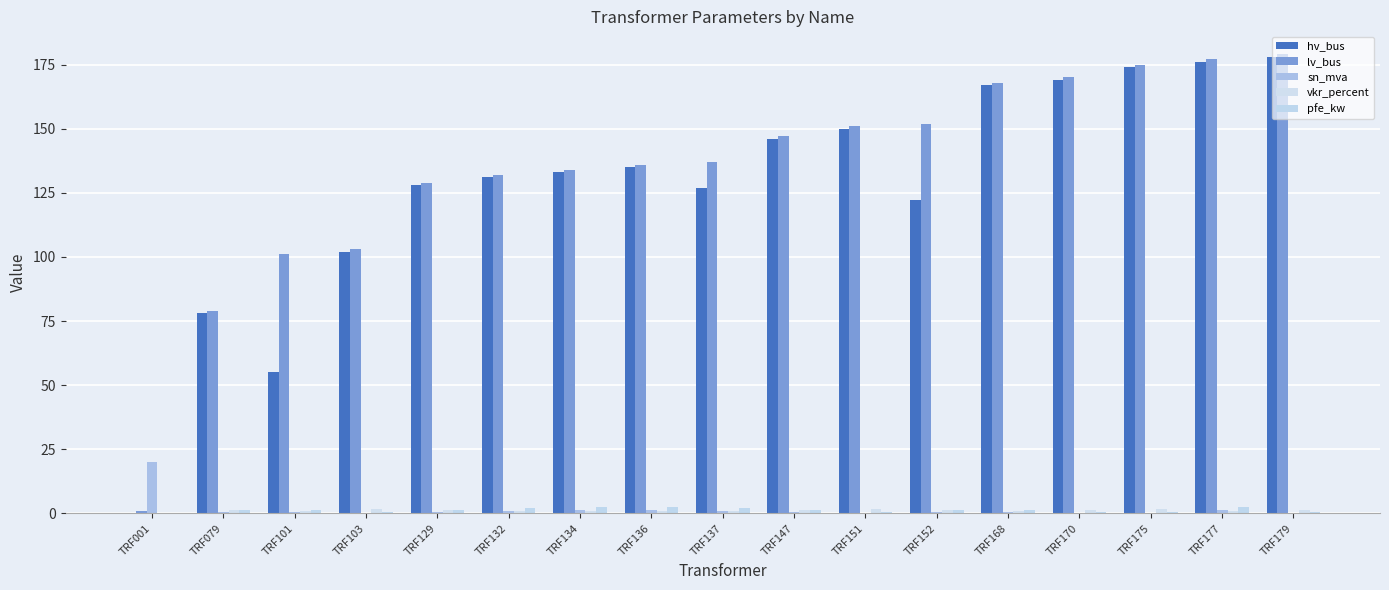

Between TRF079 and TRF103, which series saw the biggest shift?

hv_bus